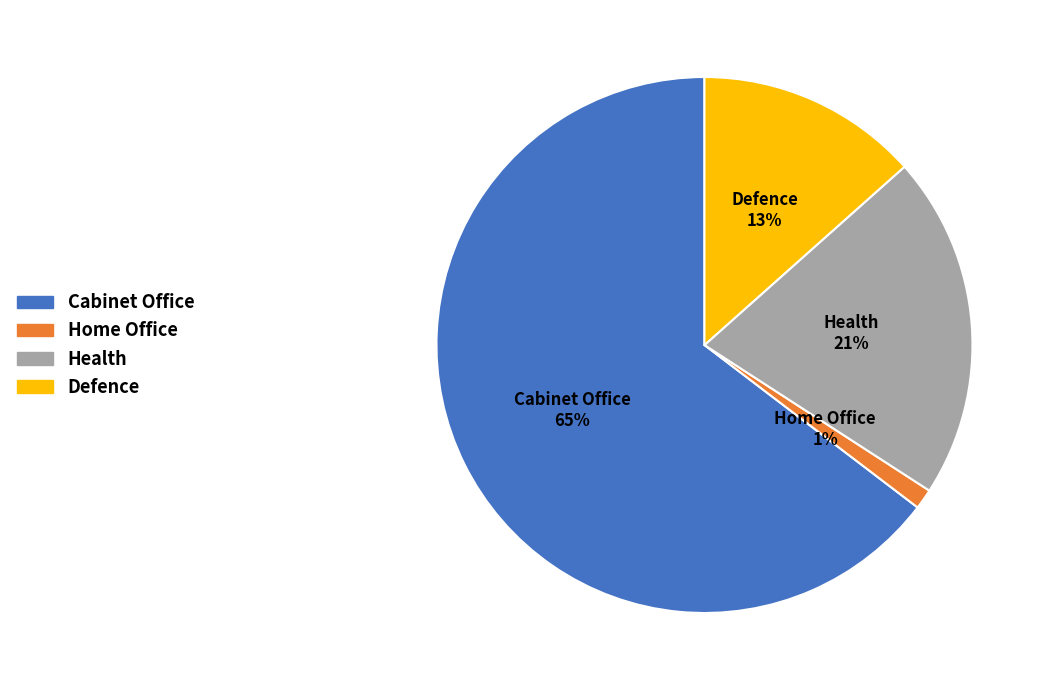

Which has a higher value, Defence or Health?

Health